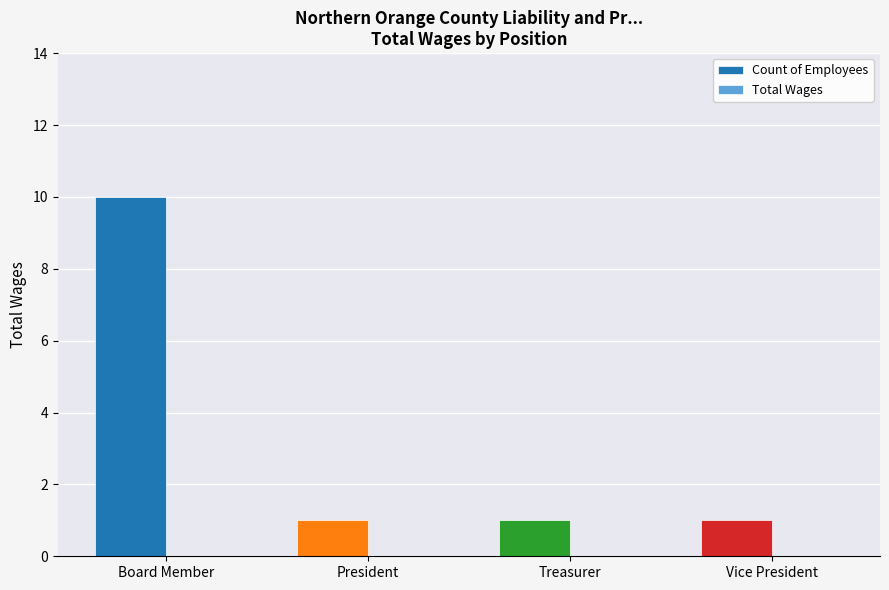

What is the label of the 1st bar from the left?

Board Member